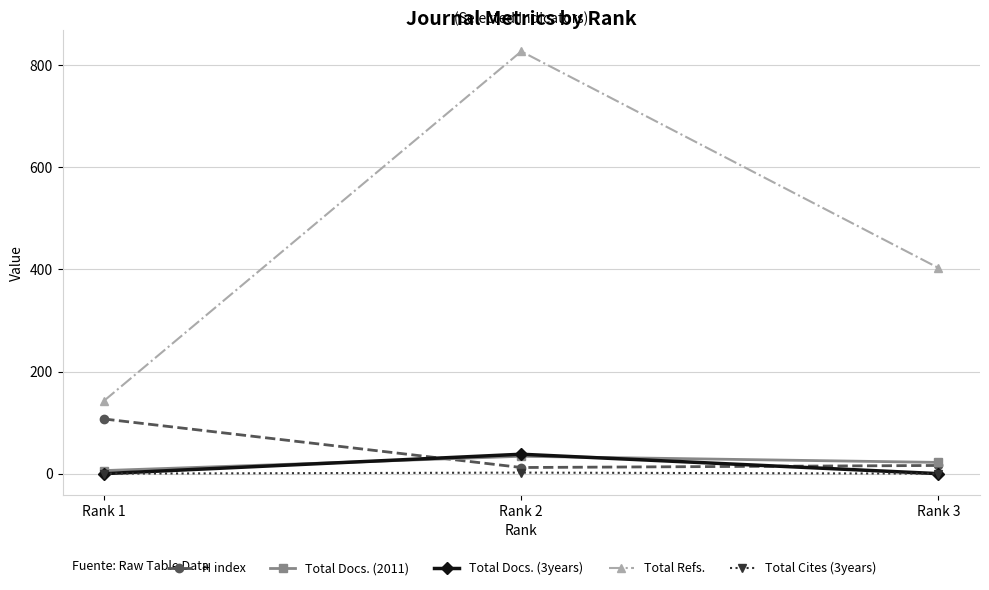

Is this an area chart (filled region under the line)?

No